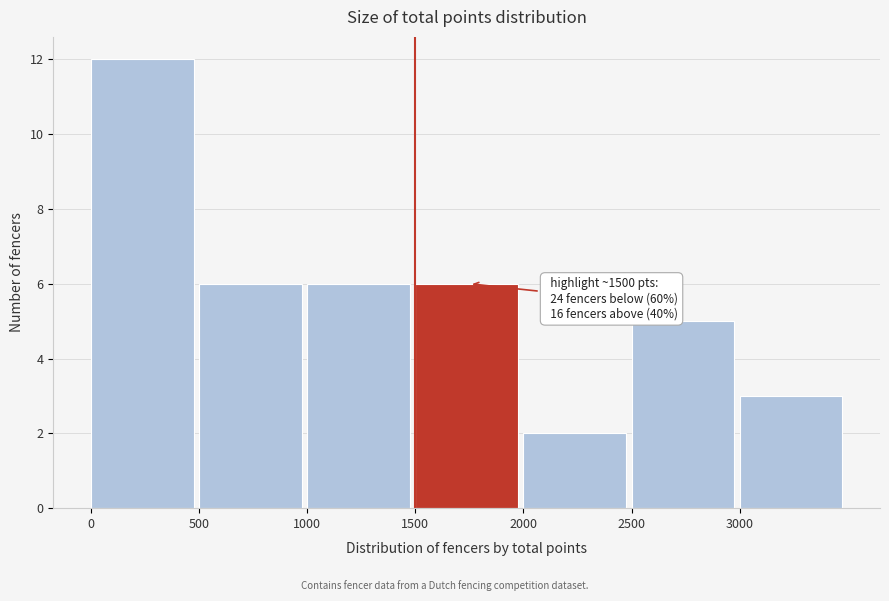

Which range on the x-axis has the tallest bar?

0 to 500